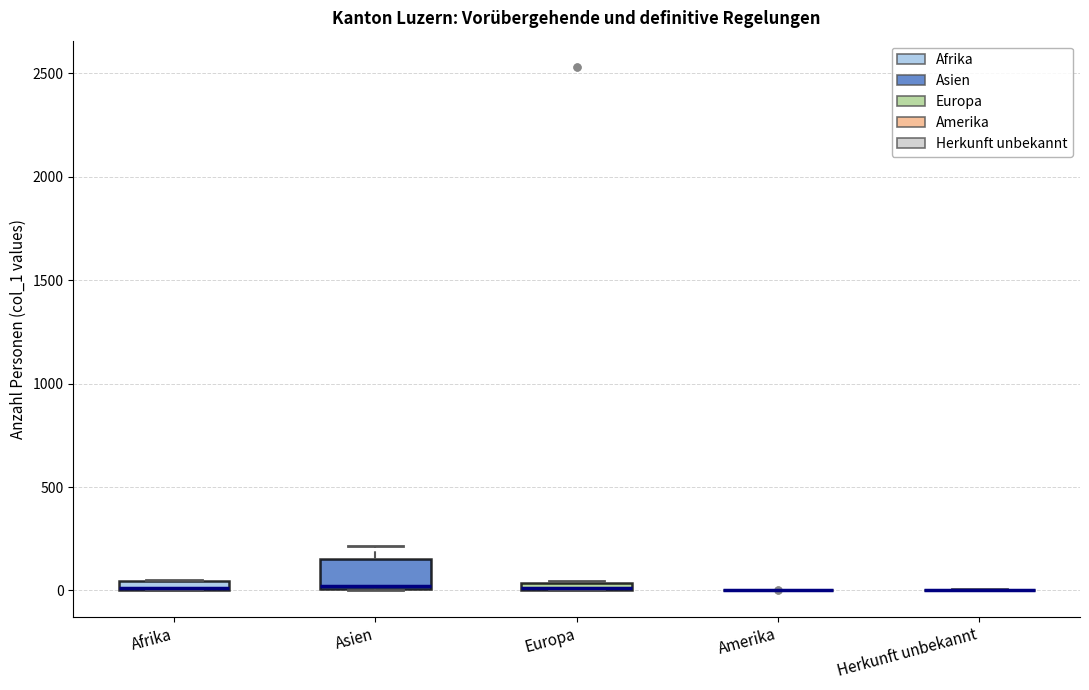

Where is the lower edge of the box for Asien on the y-axis? The values are not printed on the chart, so give them approximately, as read against the axis.

0